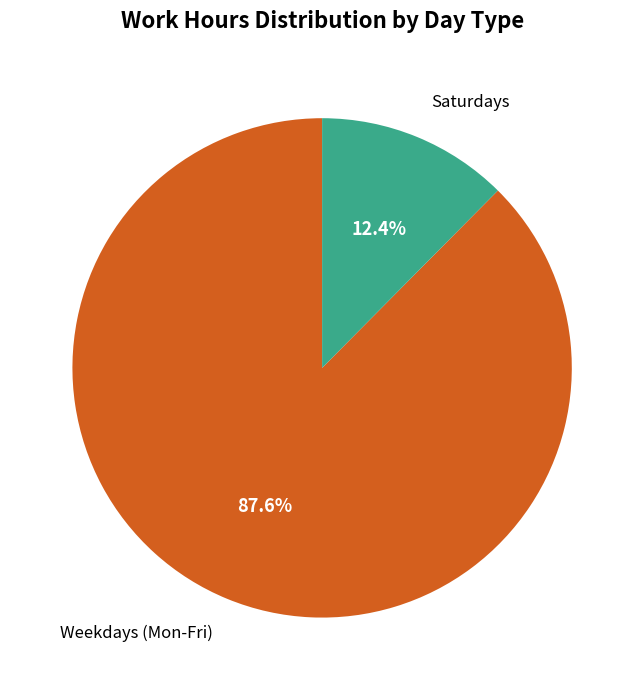

Which category accounts for the majority?

Weekdays (Mon-Fri)